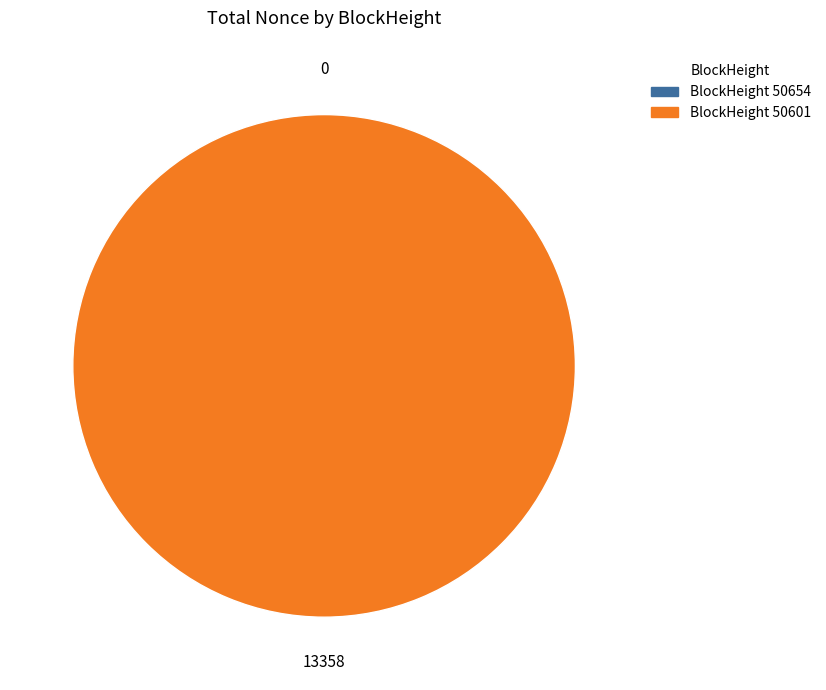

Is there any slice that represents more than half of the pie?

Yes